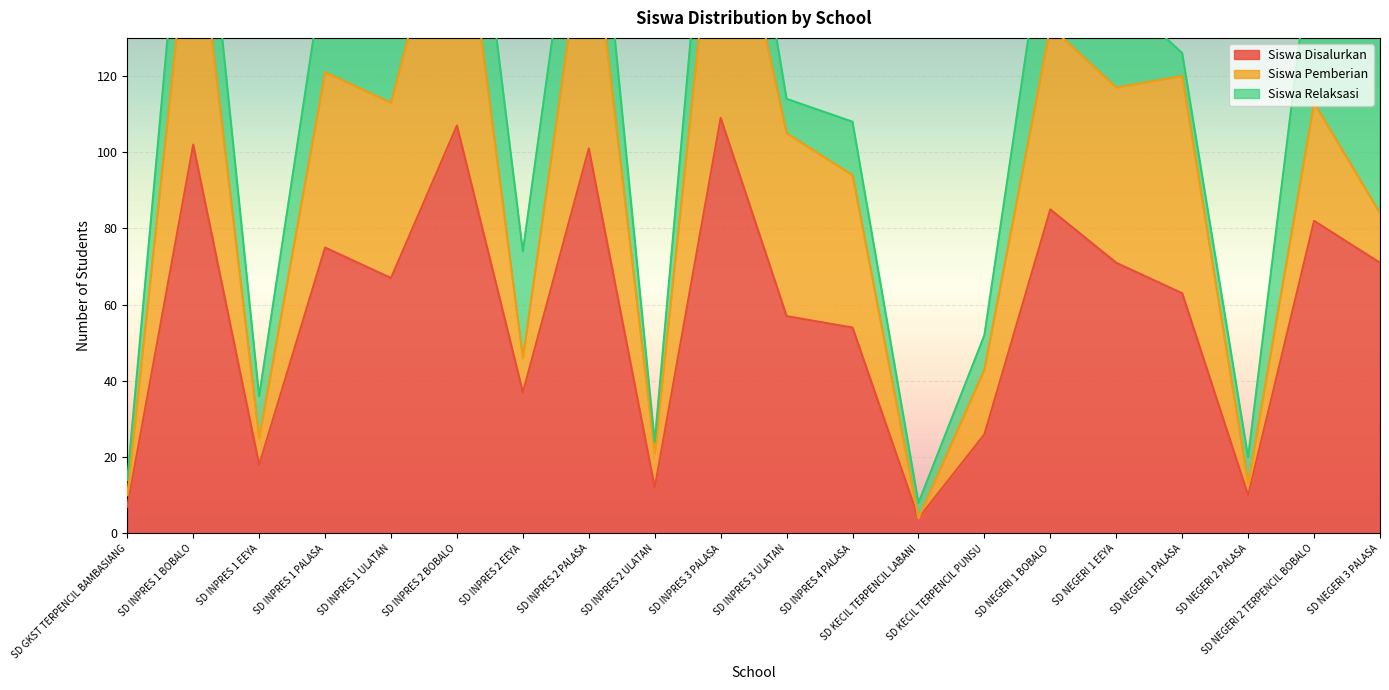

True or false: Siswa Disalurkan and Siswa Pemberian cross at least once.

False